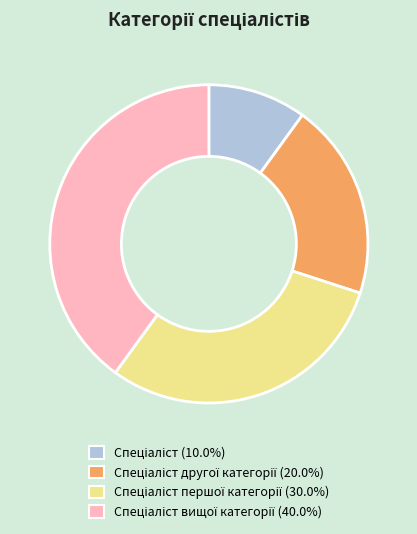

Is there a majority slice in this chart?

No